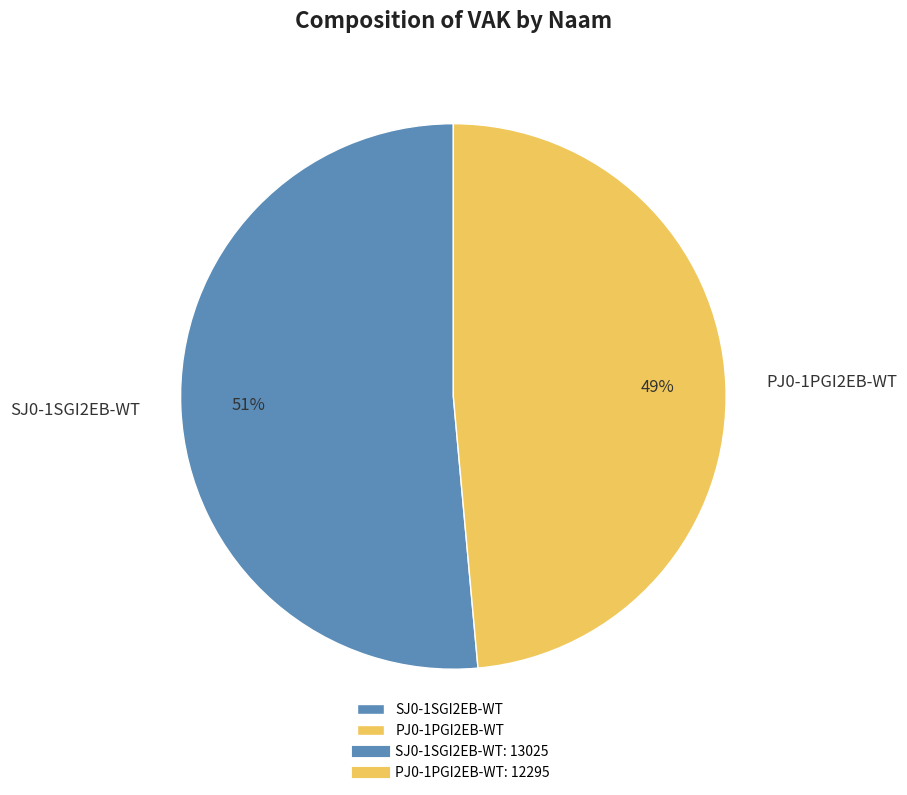

Does SJ0-1SGI2EB-WT represent more than half of the total?

Yes